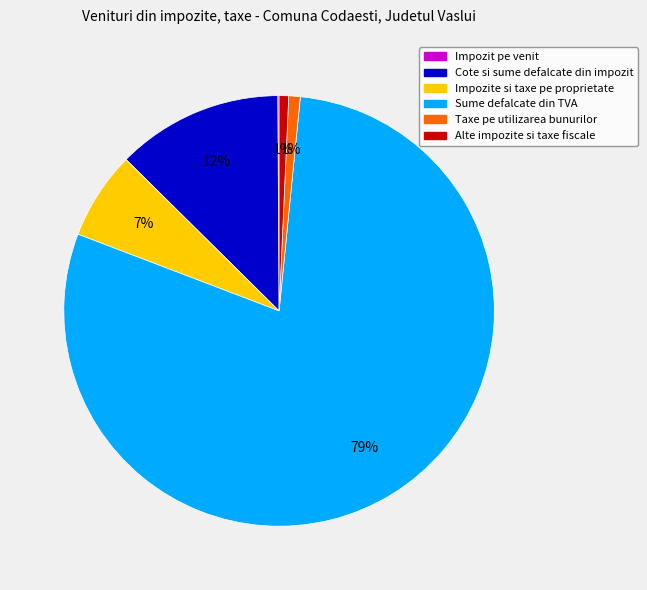

Is the sum of Impozite si taxe pe proprietate and Alte impozite si taxe fiscale greater than half?

No